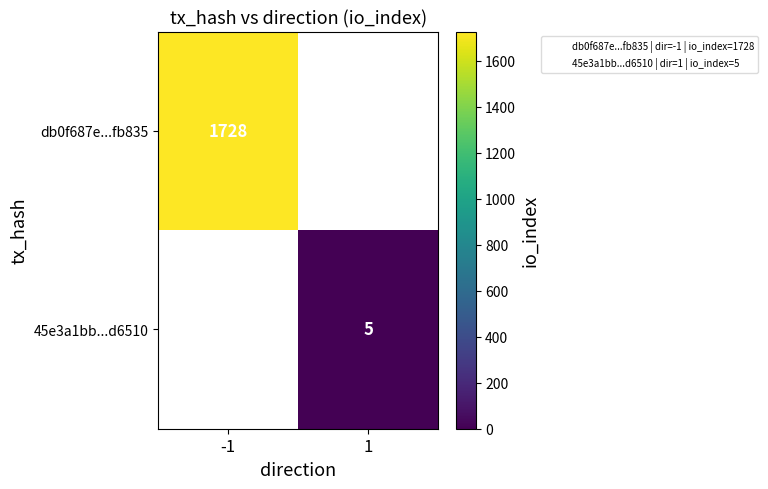

How many values in 45e3a1bb...d6510 are above zero?

1